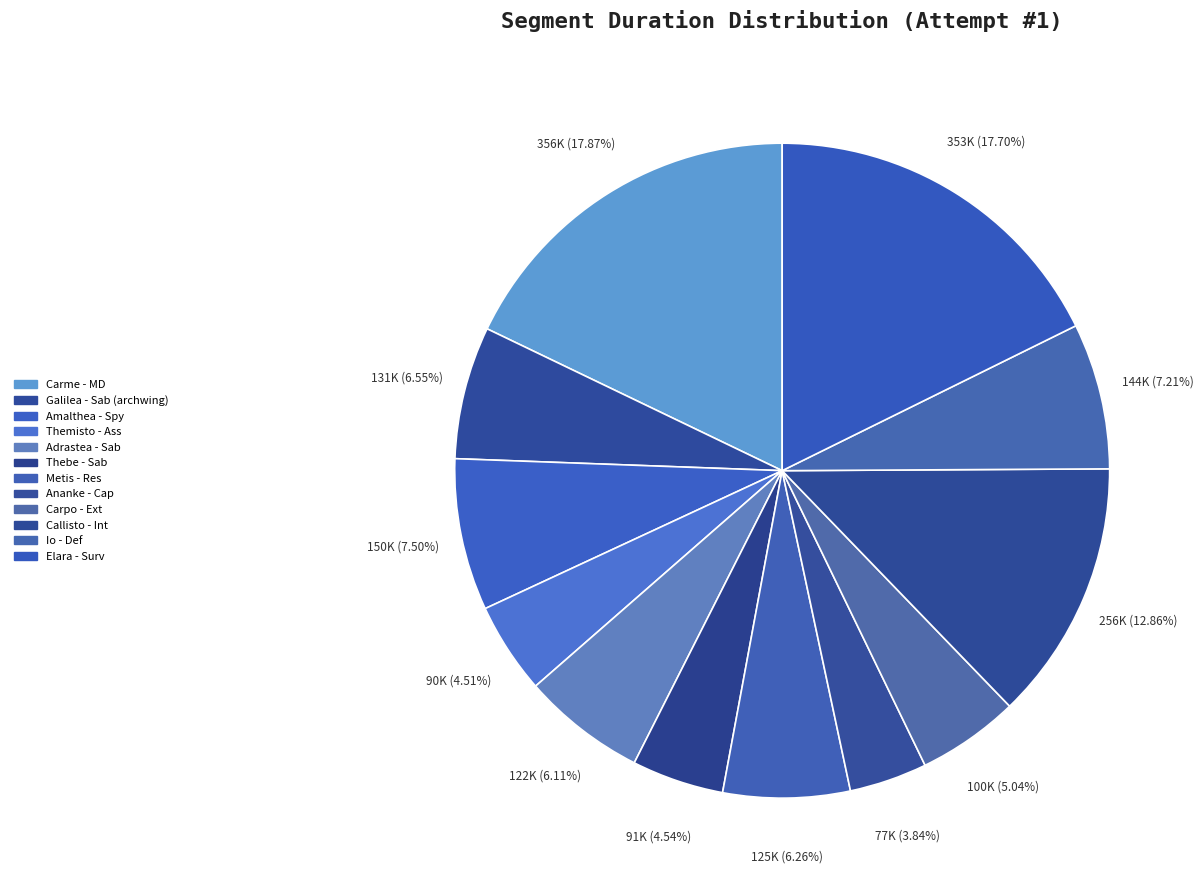

To the nearest percent, what is the difference between the Io - Def and Elara - Surv slice percentages?

10%